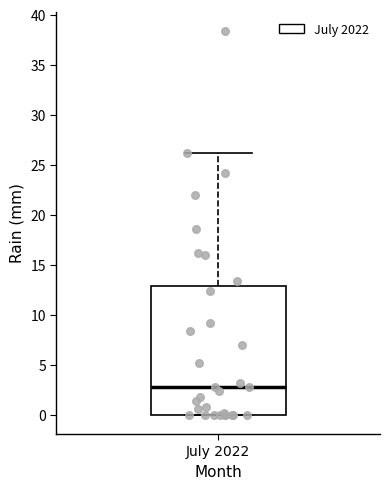

Where does the median line of the box for July 2022 sit on the y-axis? The values are not printed on the chart, so give them approximately, as read against the axis.

3